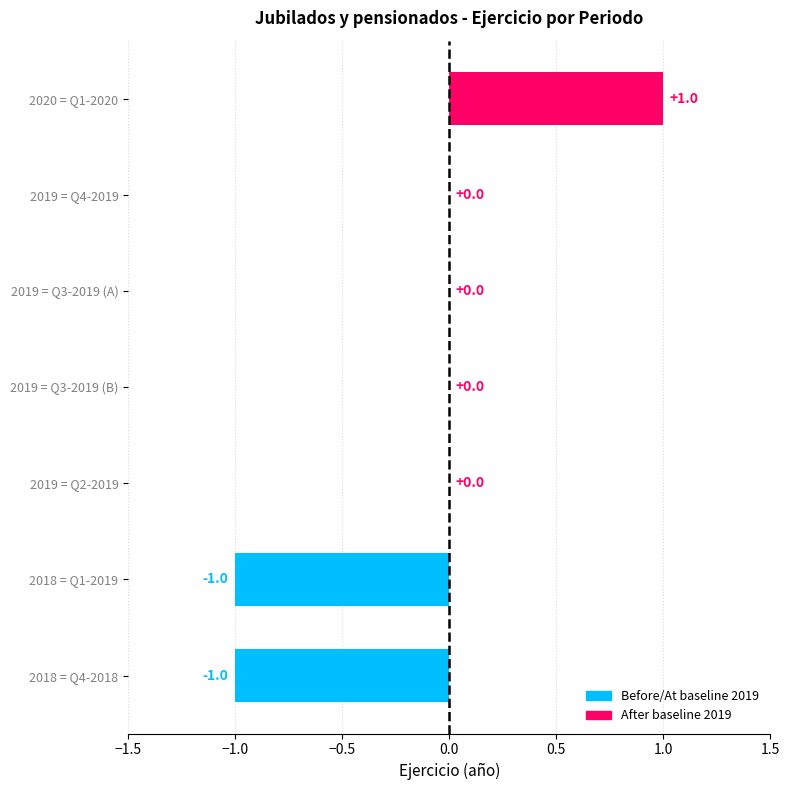

Between 2018 = Q4-2018 and 2019 = Q3-2019 (B), which is larger?

2019 = Q3-2019 (B)